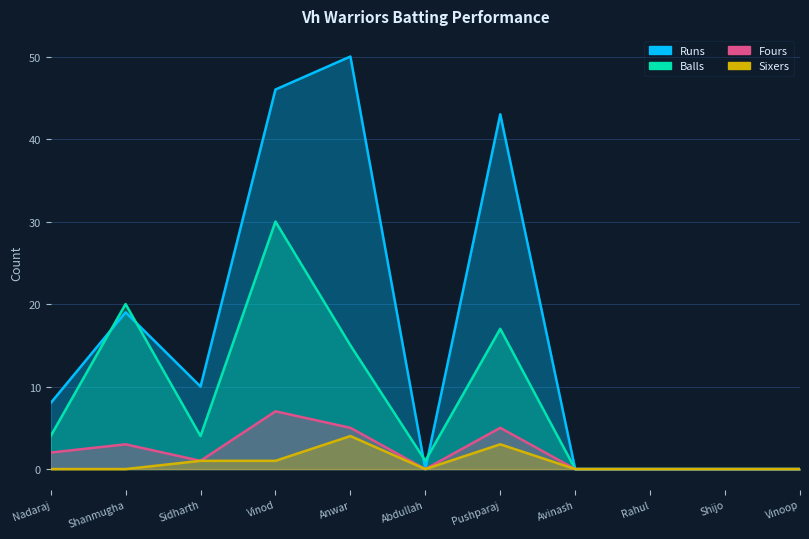

True or false: Runs has a value of -27 at Abdullah.

False